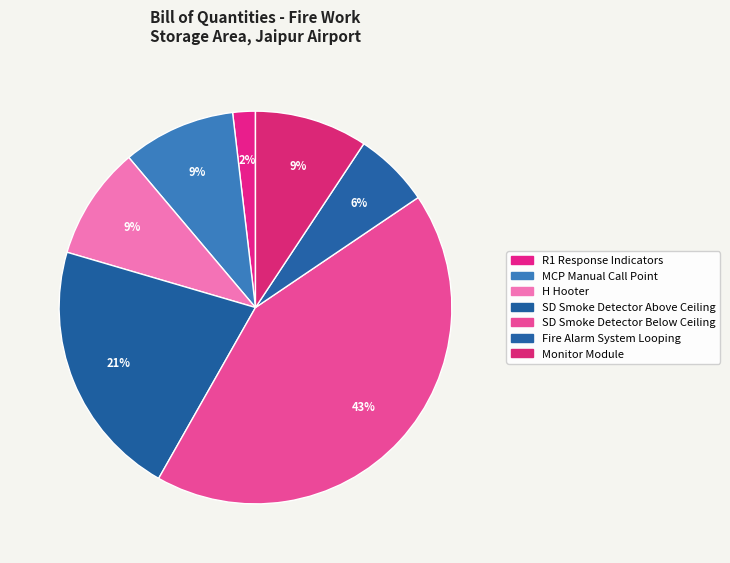

The SD Smoke Detector Below Ceiling slice represents 43% of the pie. True or false?

True